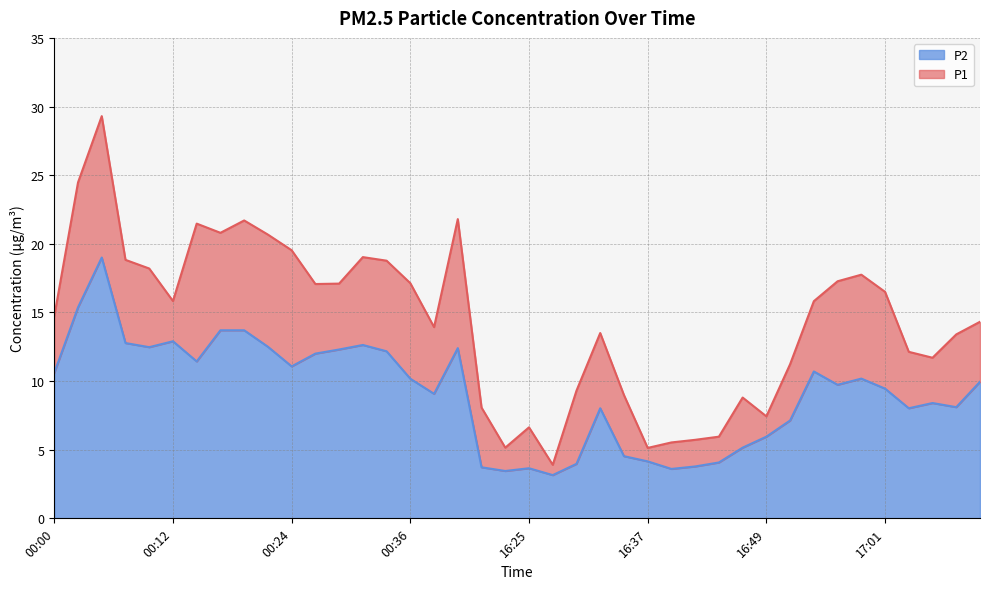

Between 00:02 and 16:42, which is larger?

00:02